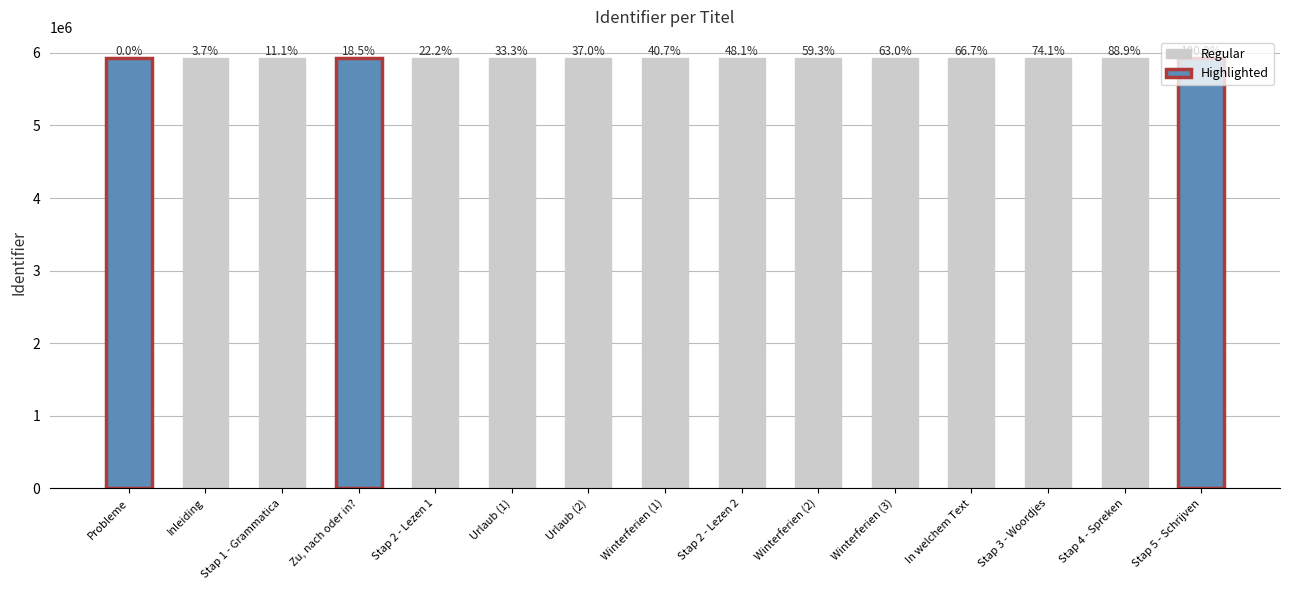

Approximately how many times larger is the value at Urlaub (2) compared to Stap 3 - Woordjes?

1.0